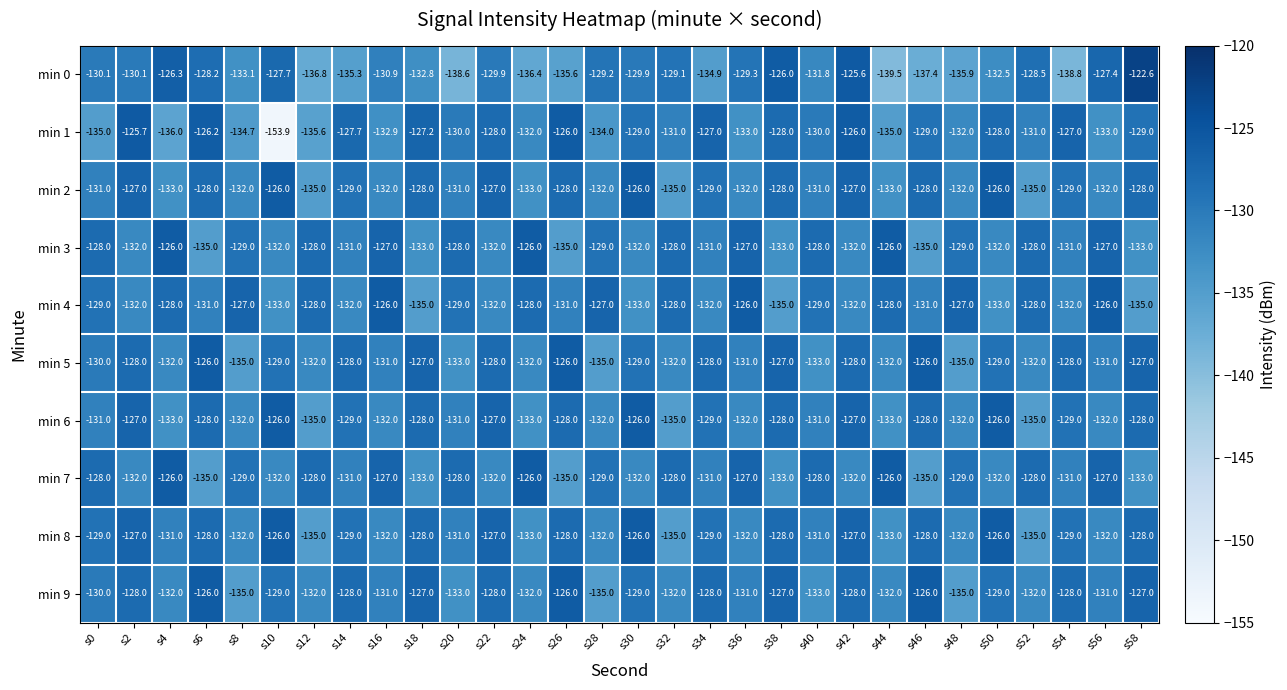

What is the greatest value displayed?

-122.6